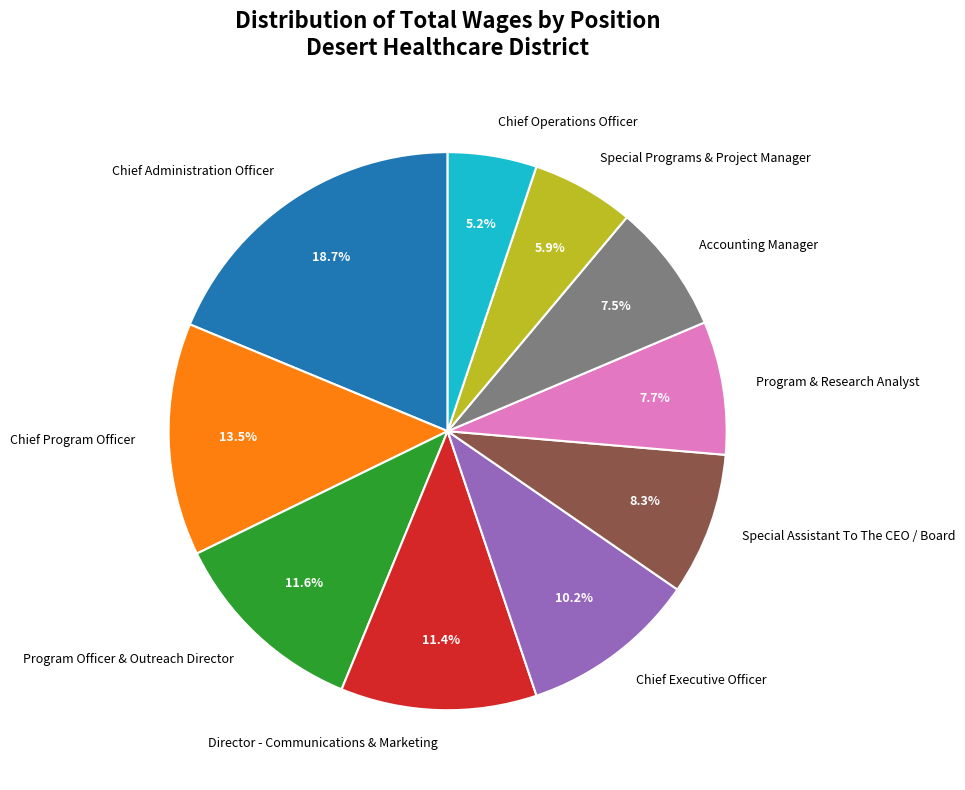

Which has a higher value, Accounting Manager or Chief Executive Officer?

Chief Executive Officer